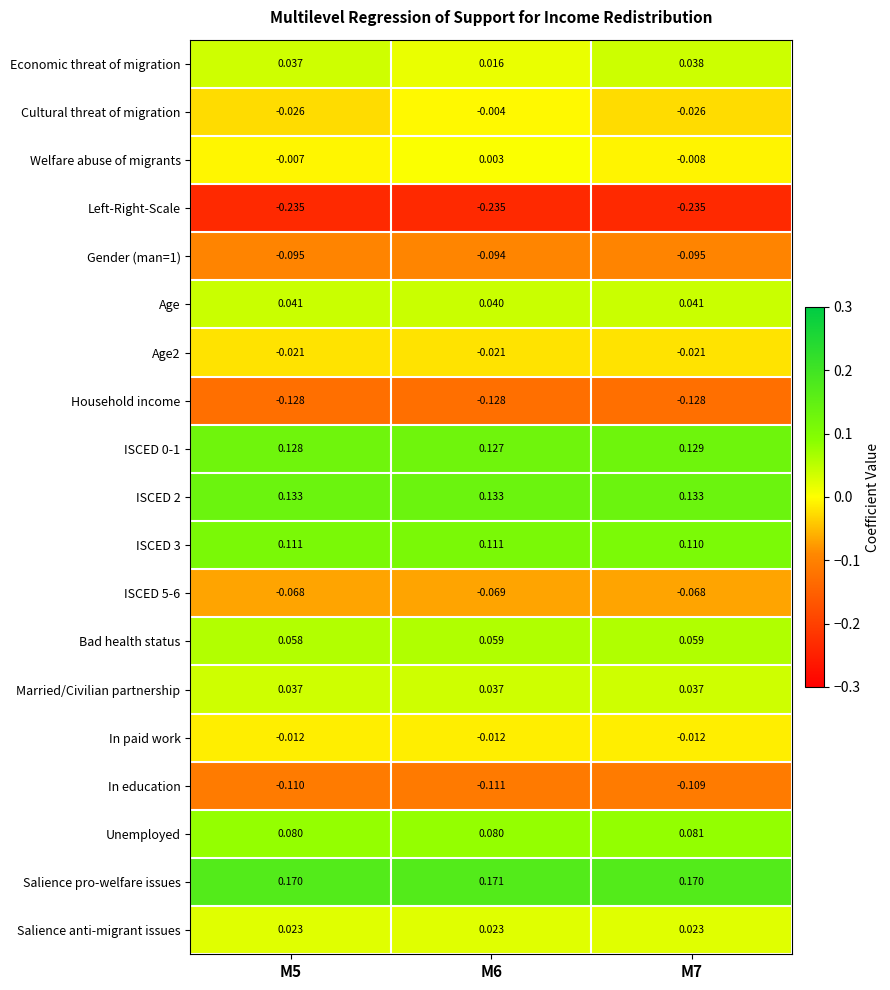

How many data points does each series have?

3